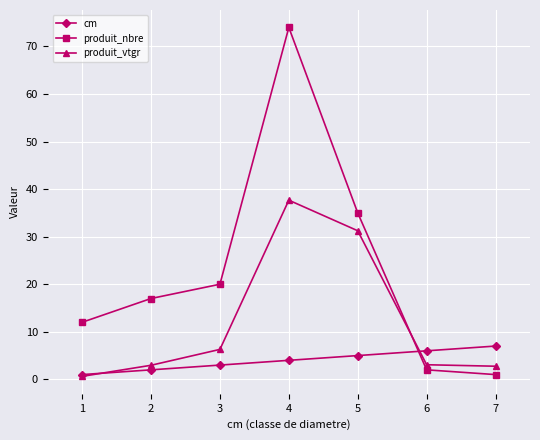

True or false: produit_vtgr and cm intersect in this chart.

True